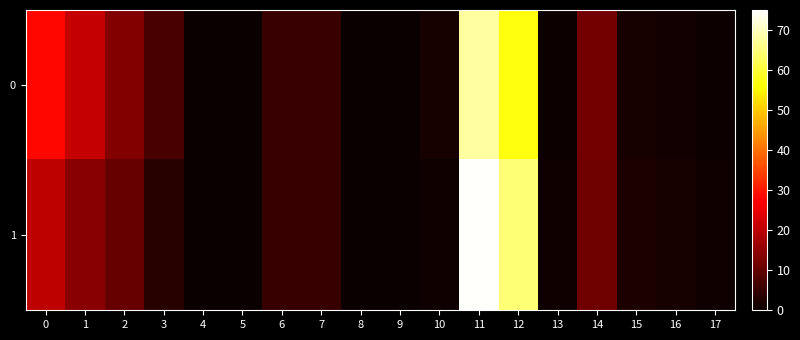

Reading left to right, what are all the values shown in this chart?

0: 0=28.1	1=20.9	2=13.7	3=7.2	4=0.0	5=0.0	6=5.6	7=5.5	8=0.1	9=0.0	10=1.7	11=67.7	12=56.9	13=0.6	14=12.0	15=1.7	16=0.9	17=0.5
1: 0=20.0	1=14.2	2=10.5	3=3.4	4=0.3	5=0.0	6=5.1	7=5.0	8=0.1	9=0.0	10=0.6	11=74.5	12=64.7	13=0.7	14=11.4	15=2.3	16=1.7	17=0.6